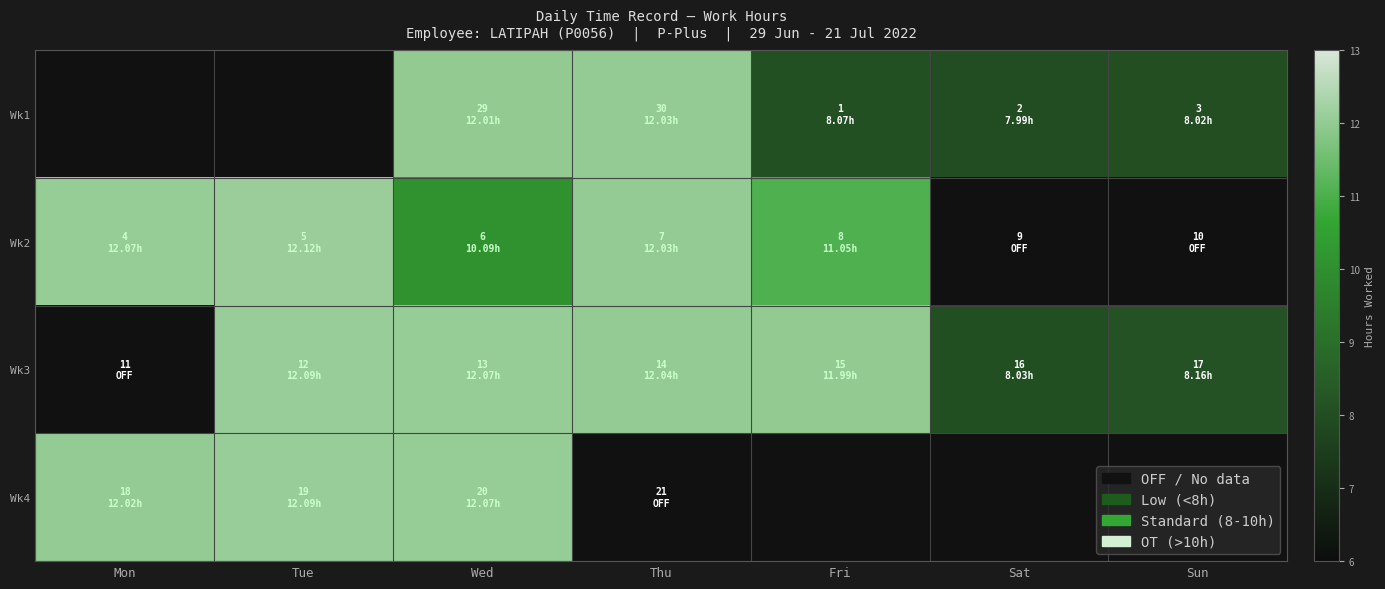

What is the spread (max minus min) of values at Wed?

2.0